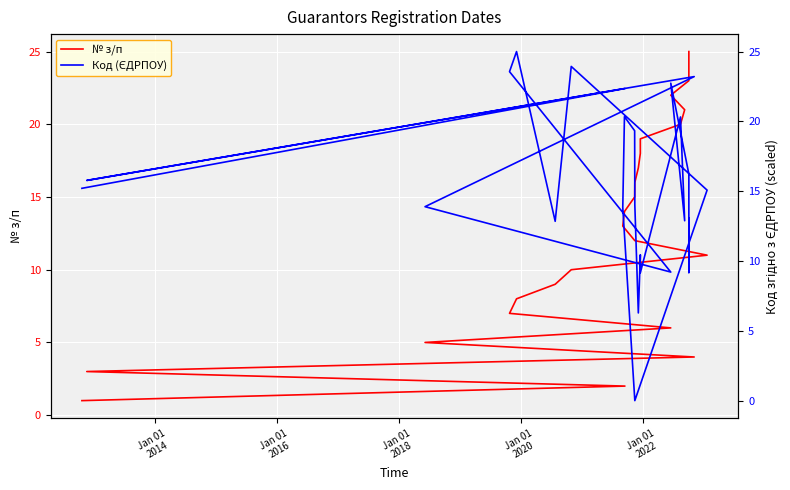

How many times do Код (ЄДРПОУ) and № з/п cross each other?

7